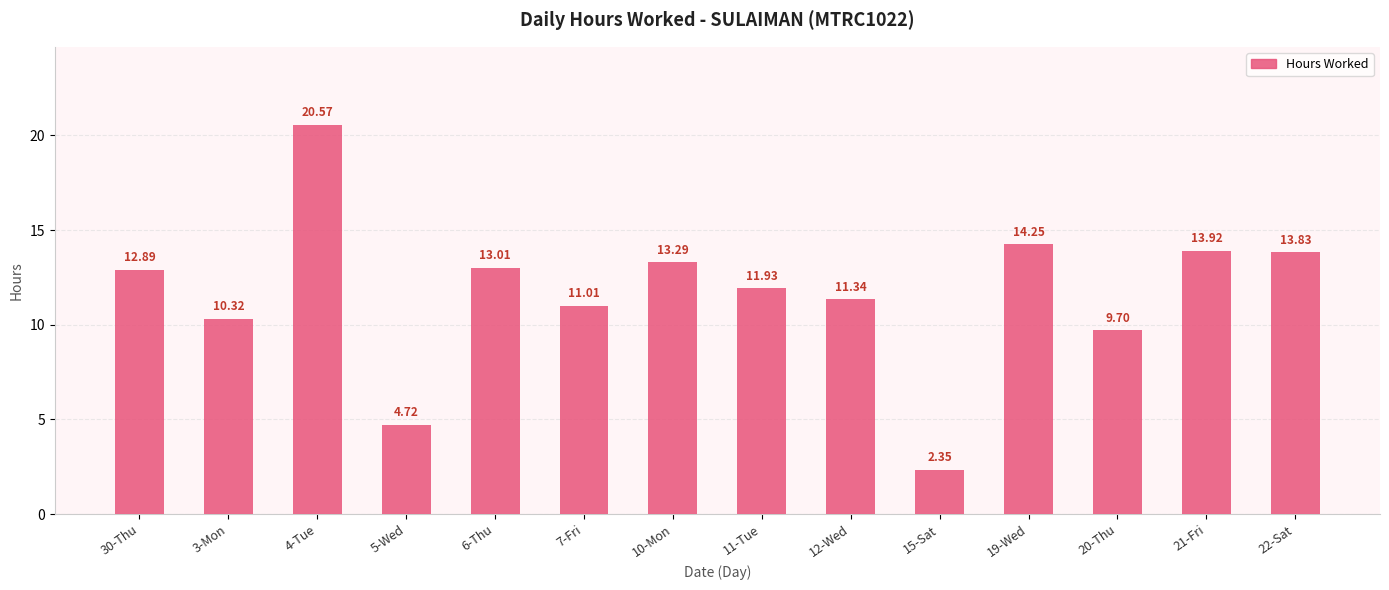

Does the chart contain any negative values?

No